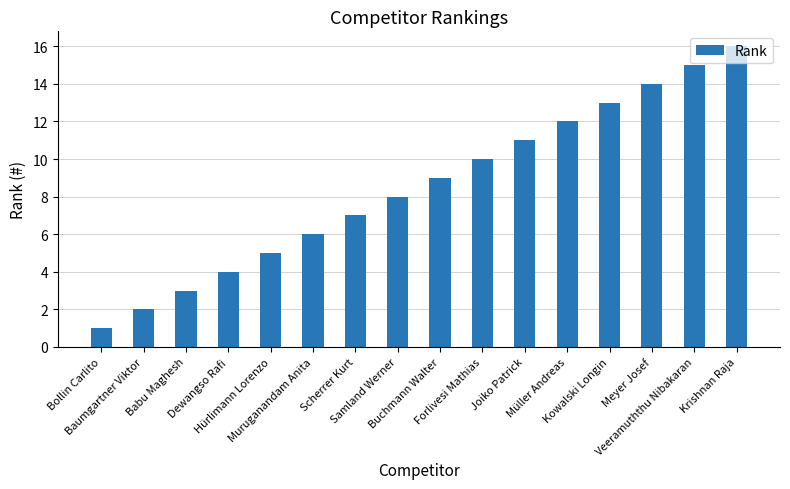

How many bars are there in total?

16